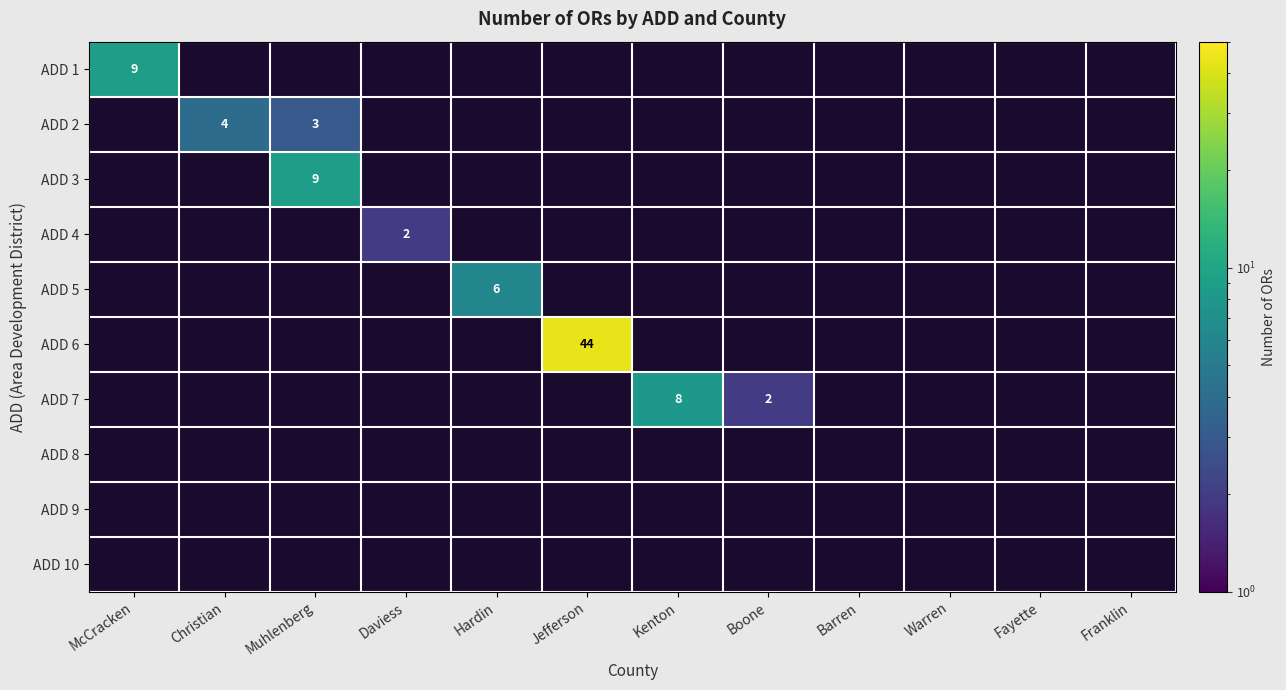

True or false: ADD 7 has a value of 3 at Boone.

False